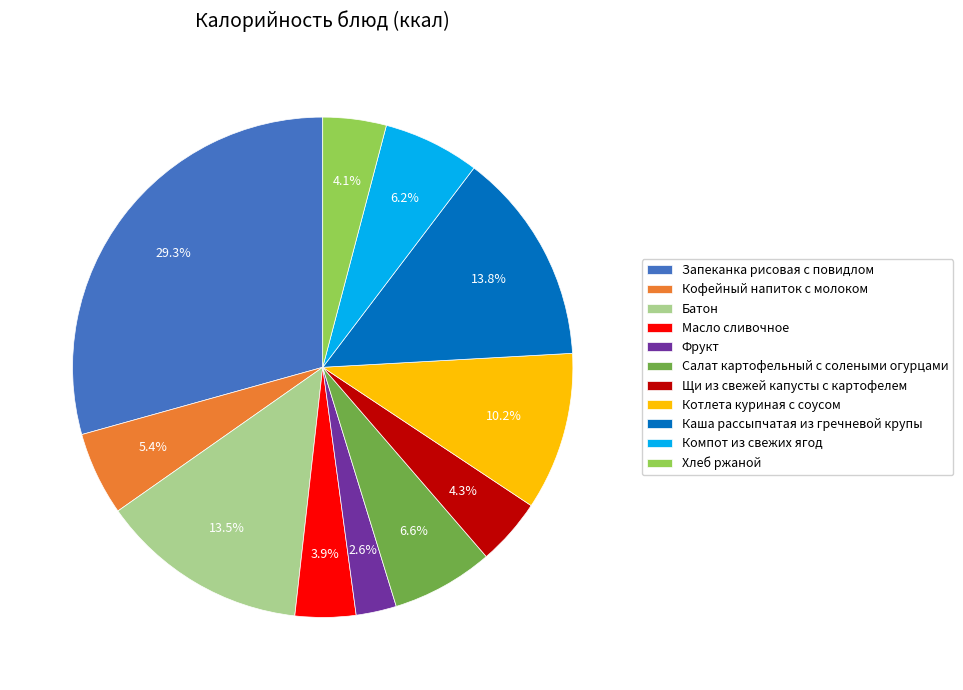

Is it true that Салат картофельный с солеными огурцами is 7% of the pie?

True